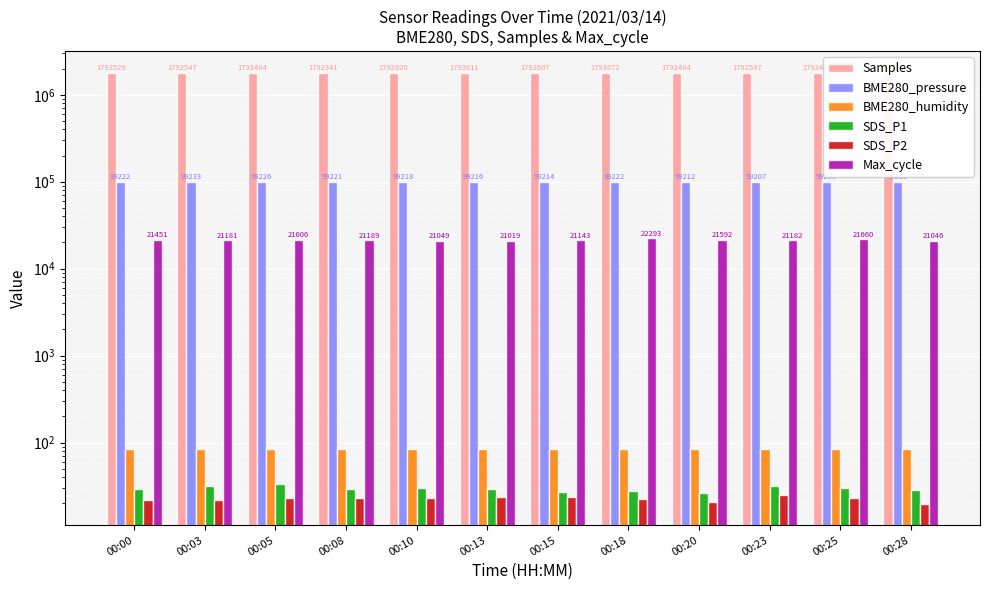

What is the smallest value displayed?

19.8